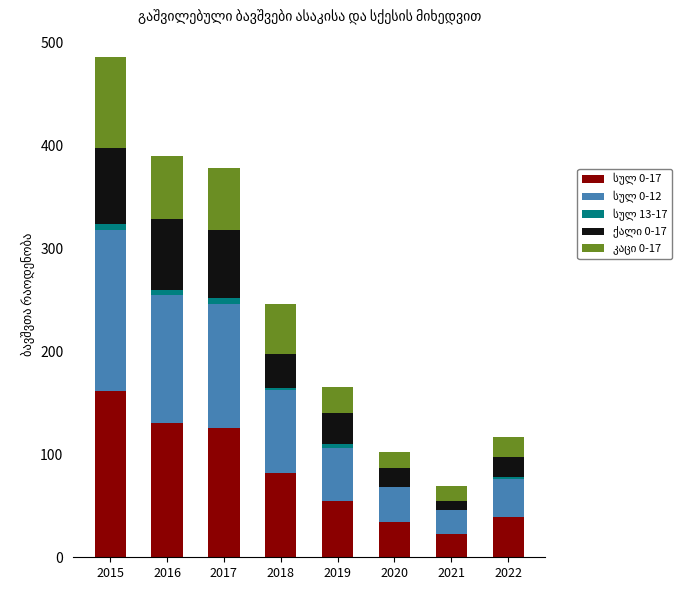

At which category is the sum across all series the highest?

2015